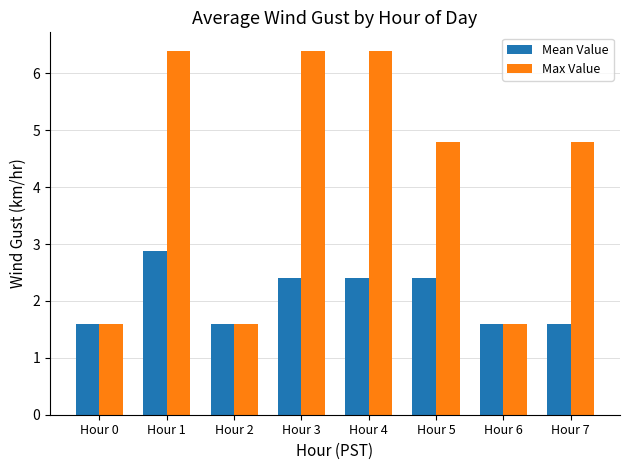

Reading left to right, transcribe all the data shown in this chart.

Mean Value: 1.6	2.9	1.6	2.4	2.4	2.4	1.6	1.6
Max Value: 1.6	6.4	1.6	6.4	6.4	4.8	1.6	4.8